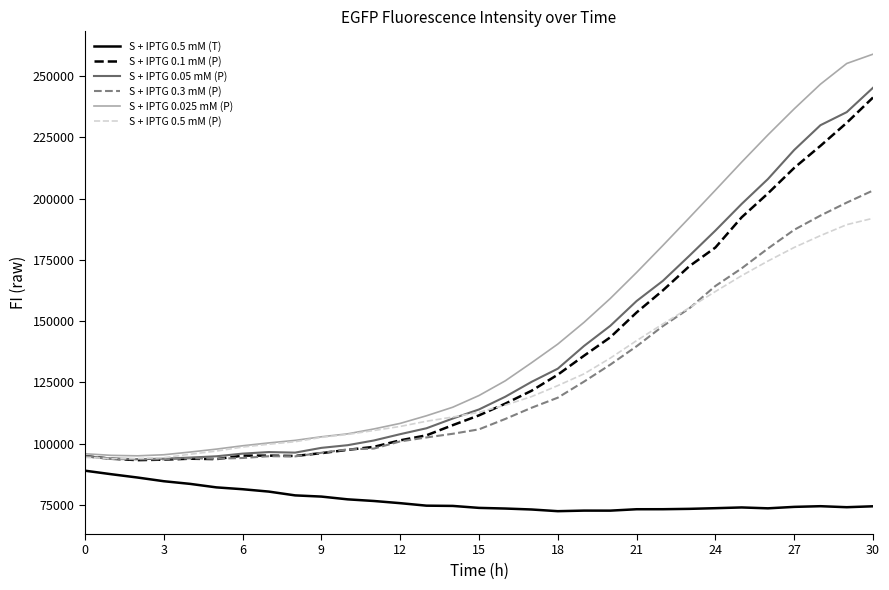

True or false: S + IPTG 0.5 mM (P) and S + IPTG 0.3 mM (P) cross at least once.

True